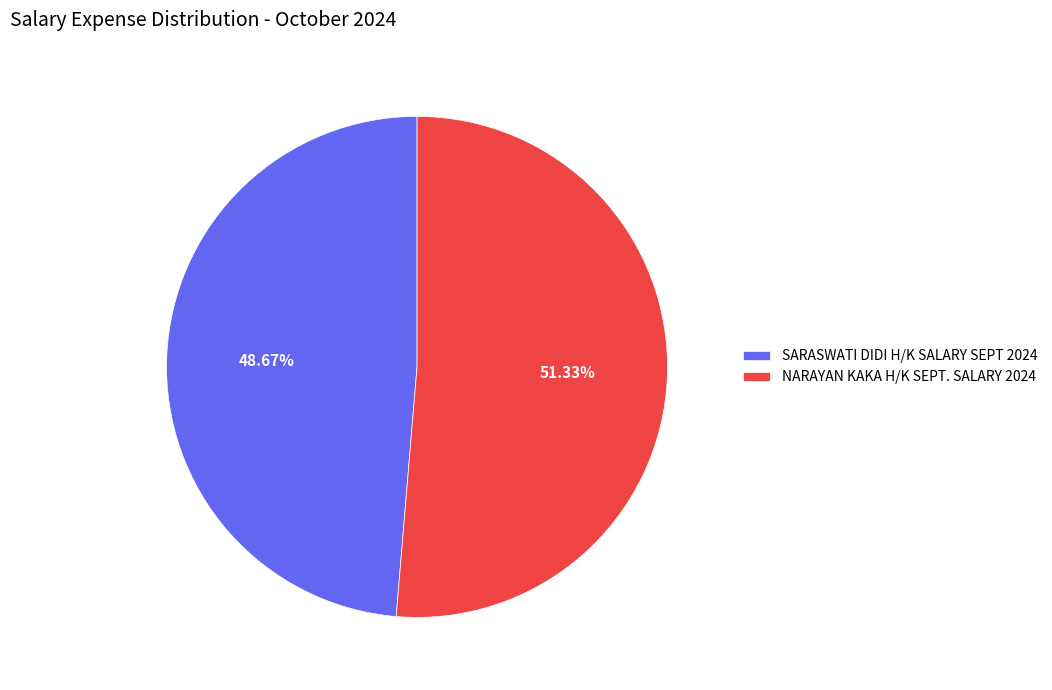

The NARAYAN KAKA H/K SEPT. SALARY 2024 slice represents 46% of the pie. True or false?

False